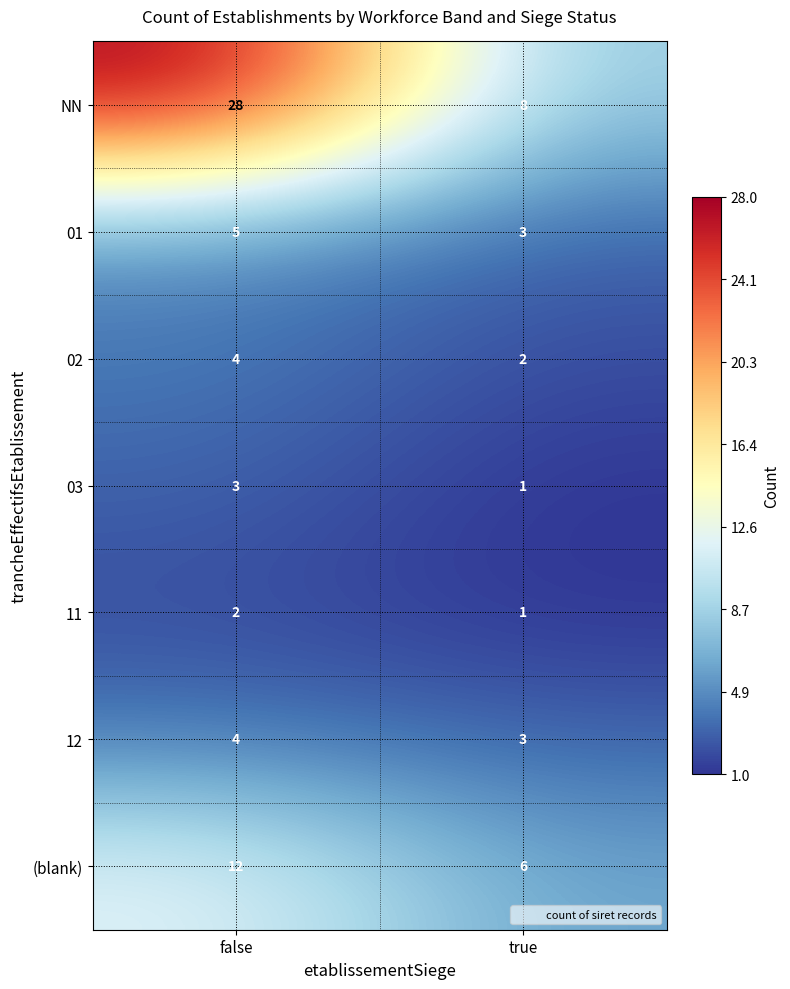

What is the sum of the (blank) values at false and true?

18